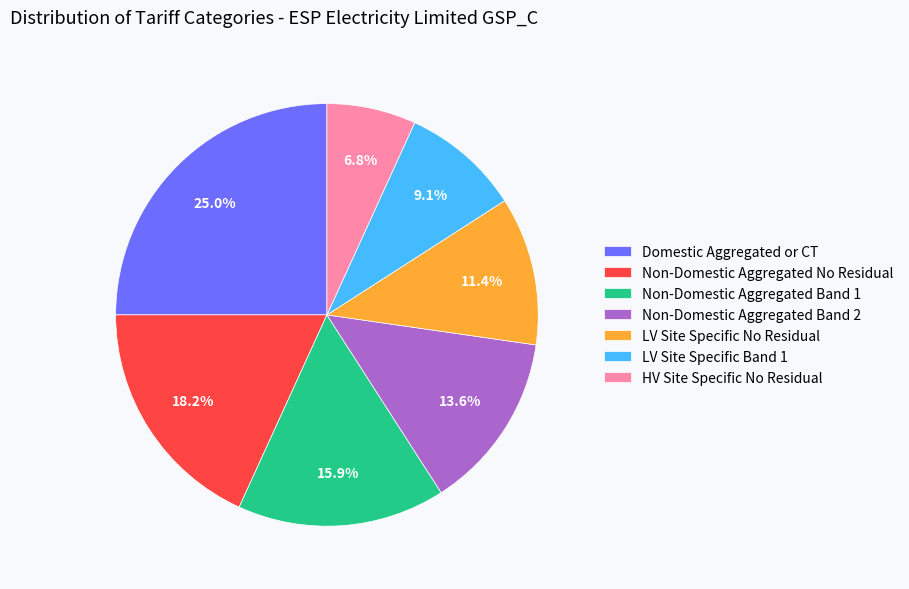

Count the number of slices in the pie.

7